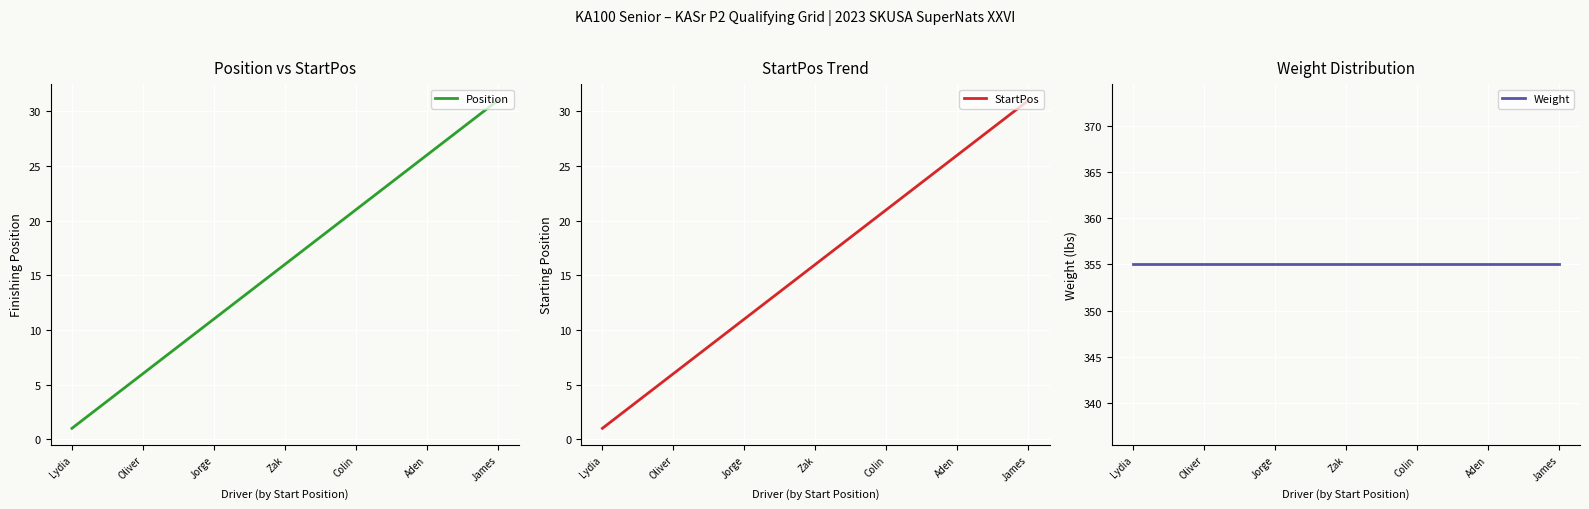

True or false: StartPos and Position intersect in this chart.

False